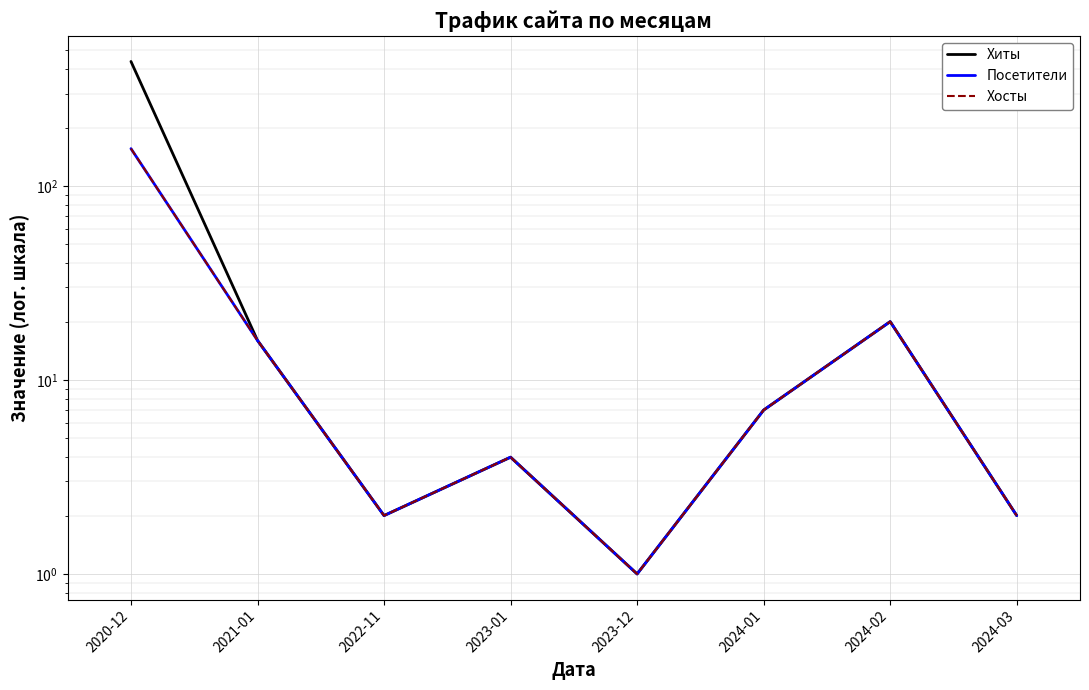

What is the average value of the Хиты series?

61